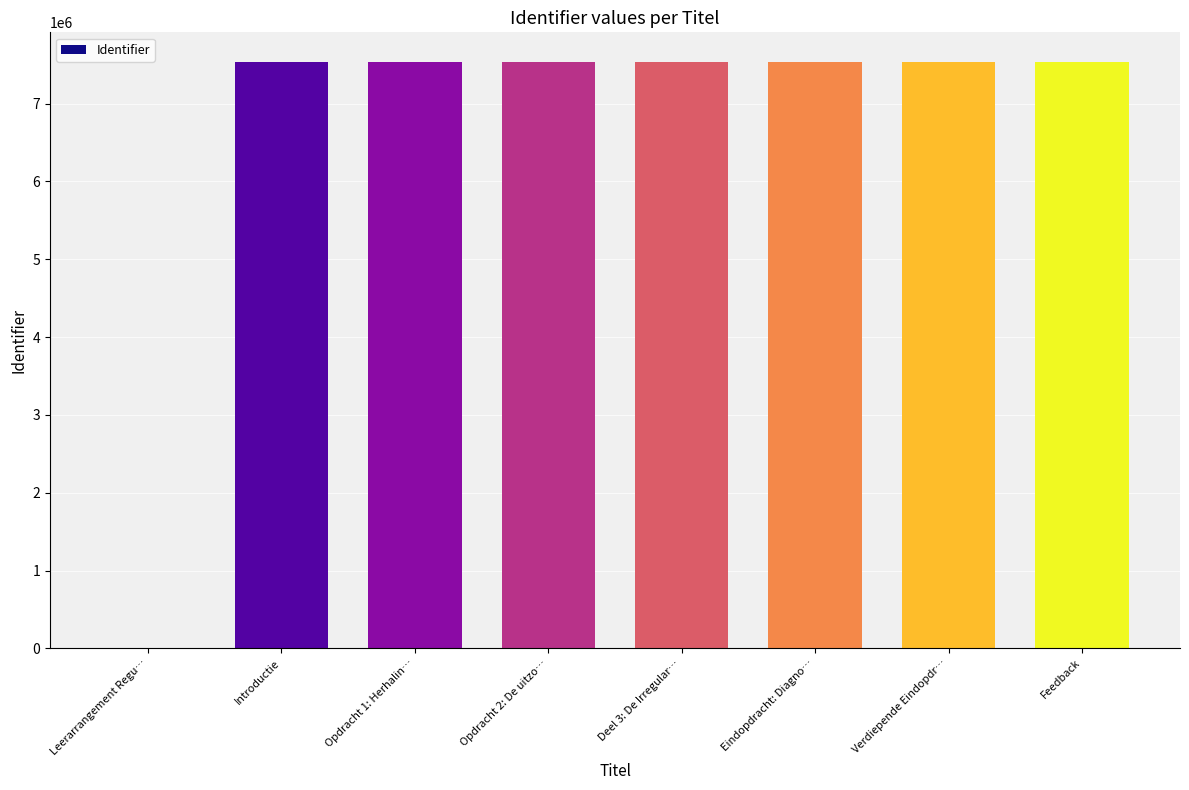

The chart shows a value of 7539299 at Introductie. True or false?

True